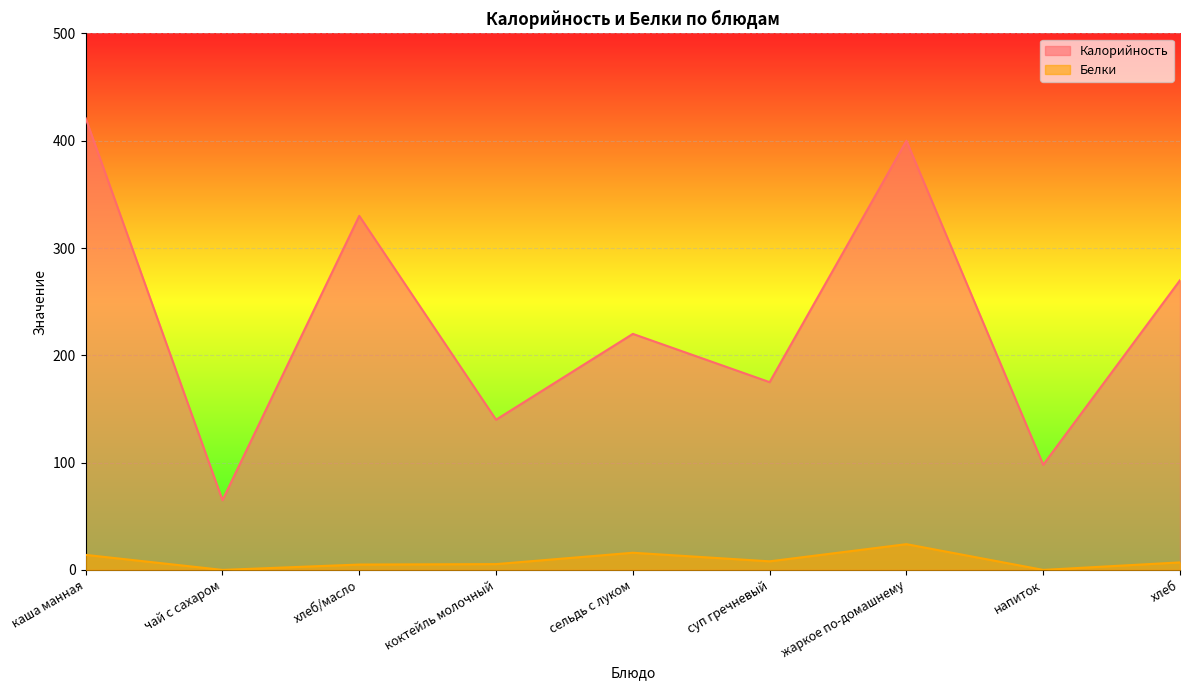

How many lines are shown in the chart?

2